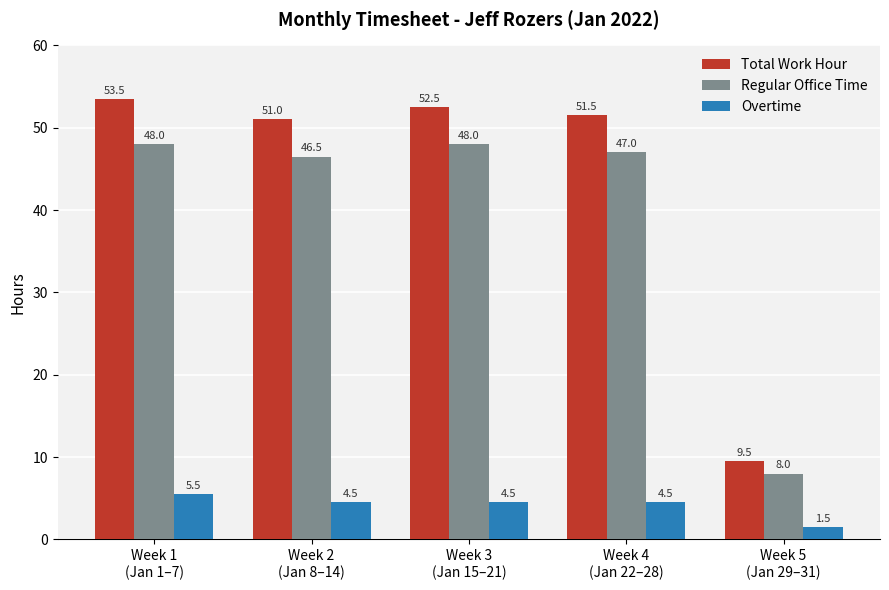

Reading left to right, what are all the values shown in this chart?

Total Work Hour: Week 1
(Jan 1–7)=53.5	Week 2
(Jan 8–14)=51.0	Week 3
(Jan 15–21)=52.5	Week 4
(Jan 22–28)=51.5	Week 5
(Jan 29–31)=9.5
Regular Office Time: Week 1
(Jan 1–7)=48.0	Week 2
(Jan 8–14)=46.5	Week 3
(Jan 15–21)=48.0	Week 4
(Jan 22–28)=47.0	Week 5
(Jan 29–31)=8.0
Overtime: Week 1
(Jan 1–7)=5.5	Week 2
(Jan 8–14)=4.5	Week 3
(Jan 15–21)=4.5	Week 4
(Jan 22–28)=4.5	Week 5
(Jan 29–31)=1.5